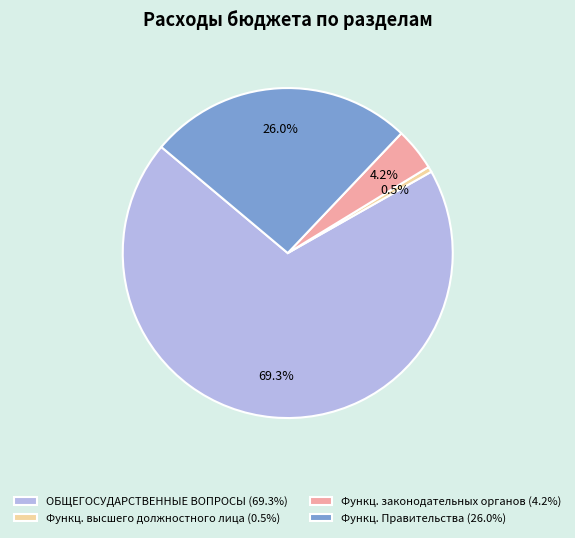

Which has a higher value, Функц. Правительства (26.0%) or Функц. высшего должностного лица (0.5%)?

Функц. Правительства (26.0%)